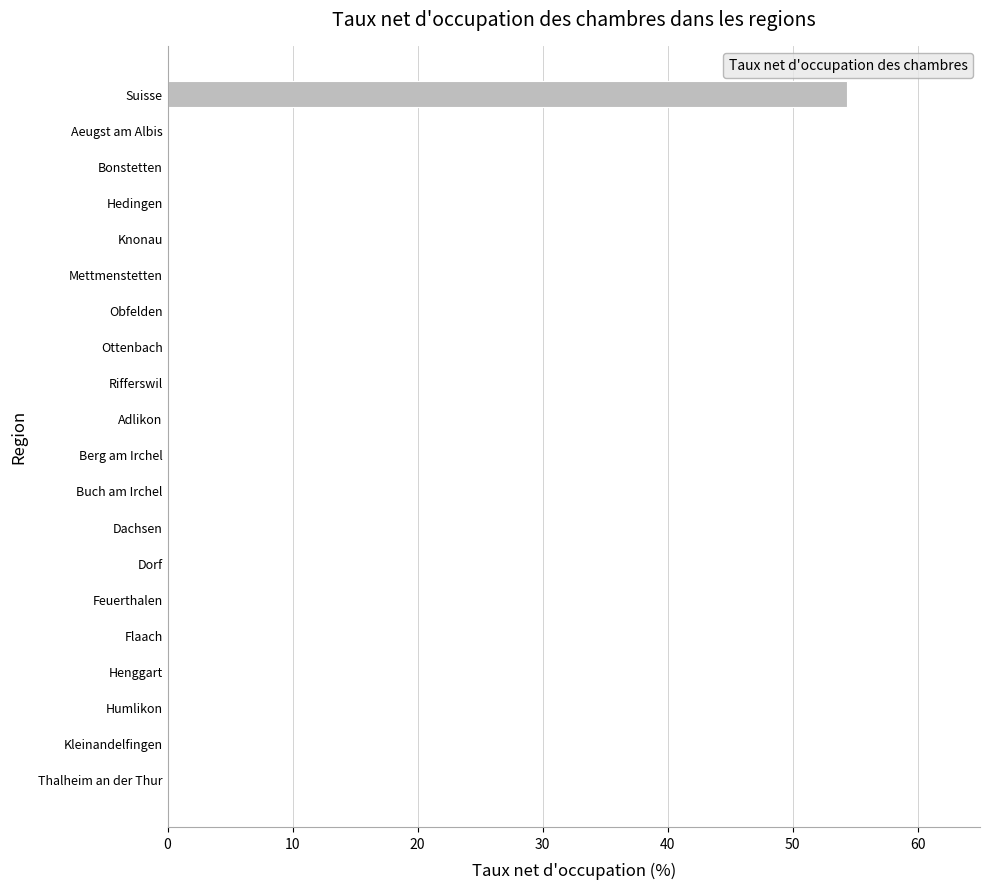

What is the greatest value displayed?

54.4